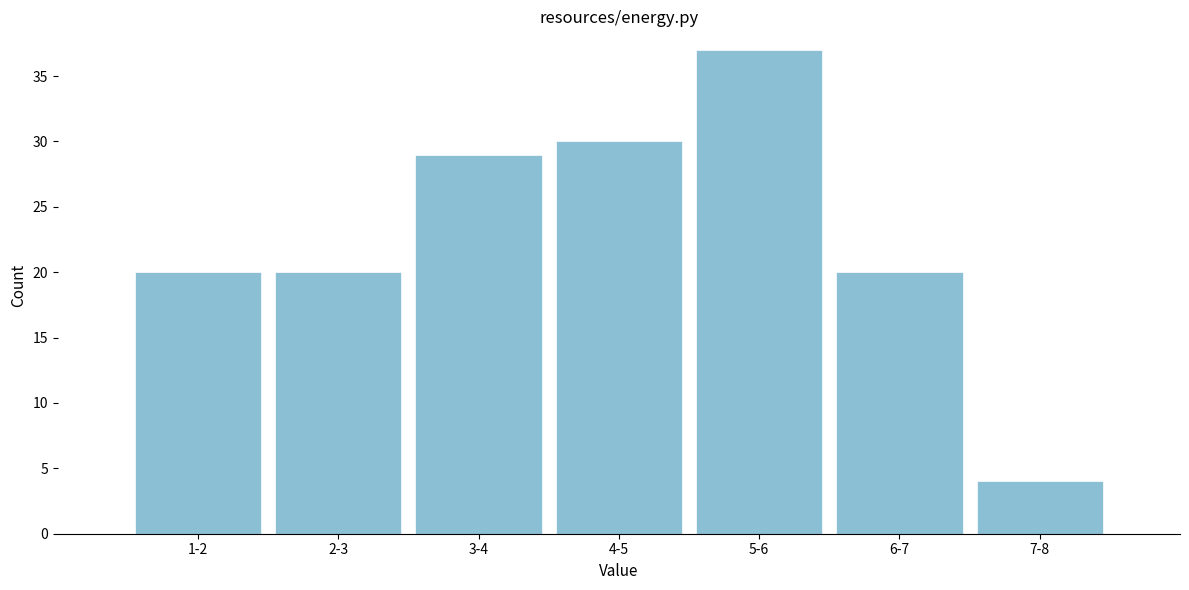

Reading left to right, transcribe all the data shown in this chart.

1-2=20	2-3=20	3-4=29	4-5=30	5-6=37	6-7=20	7-8=4